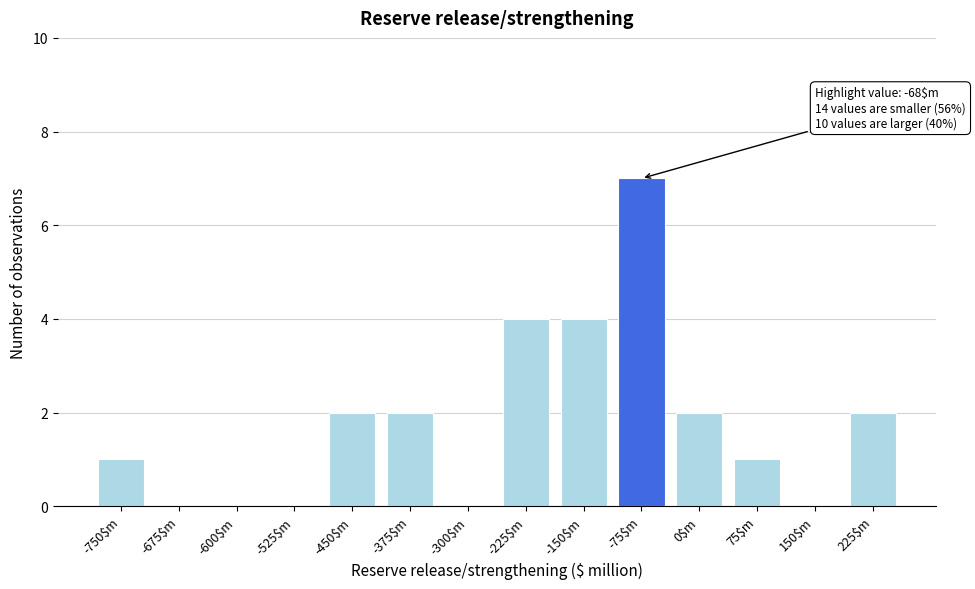

What is the maximum value shown in the chart?

7